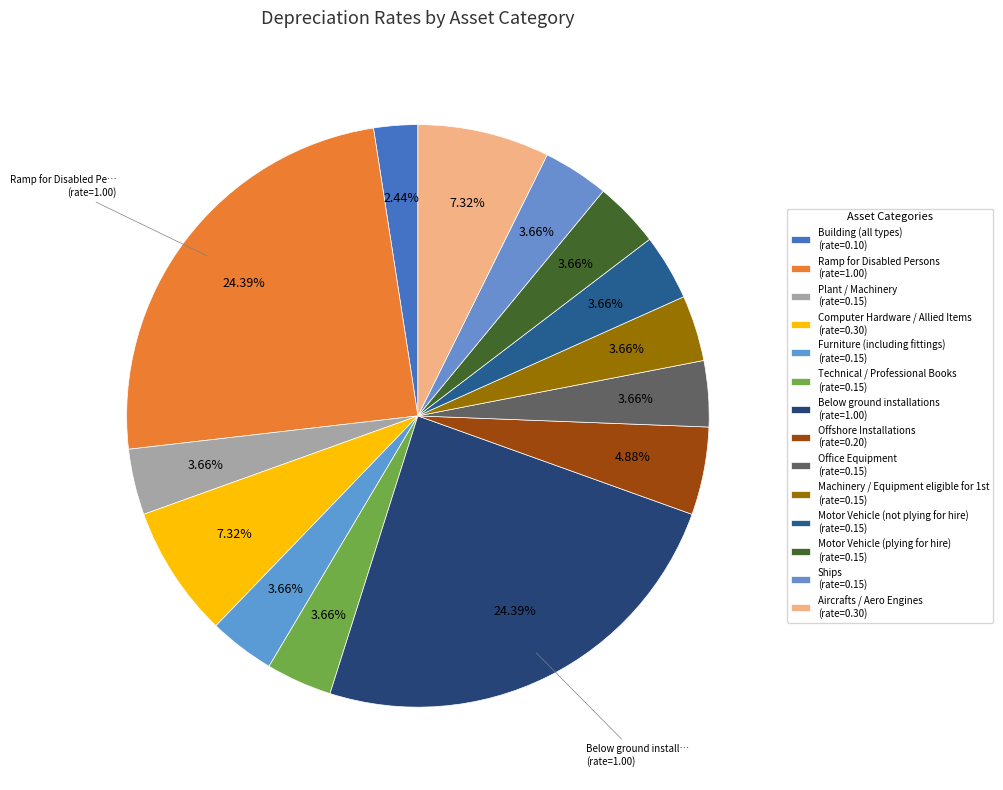

How much of the chart is everything except Below ground installations?

75.6%